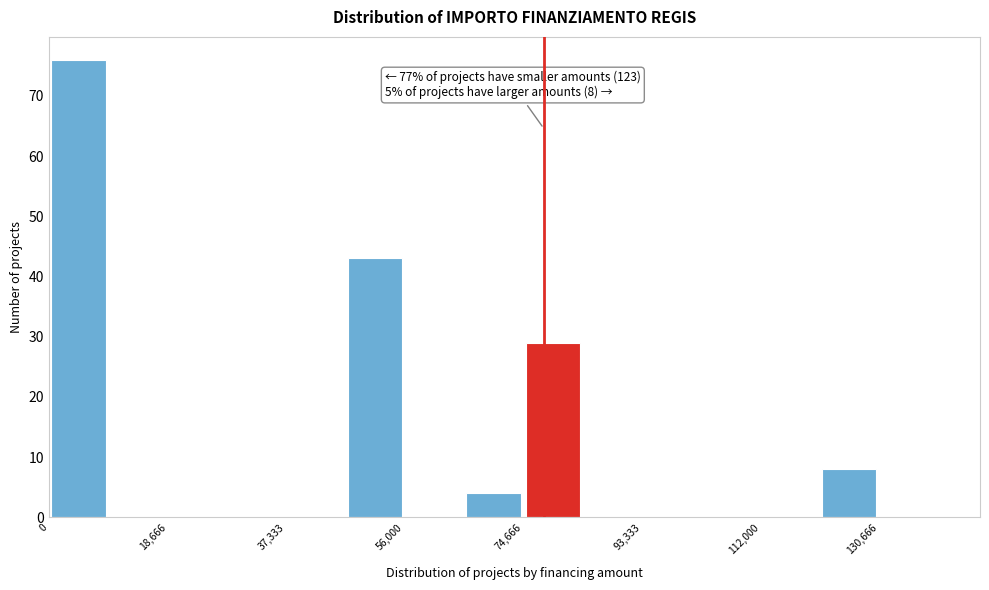

Which range on the x-axis has the tallest bar?

0 to 10000